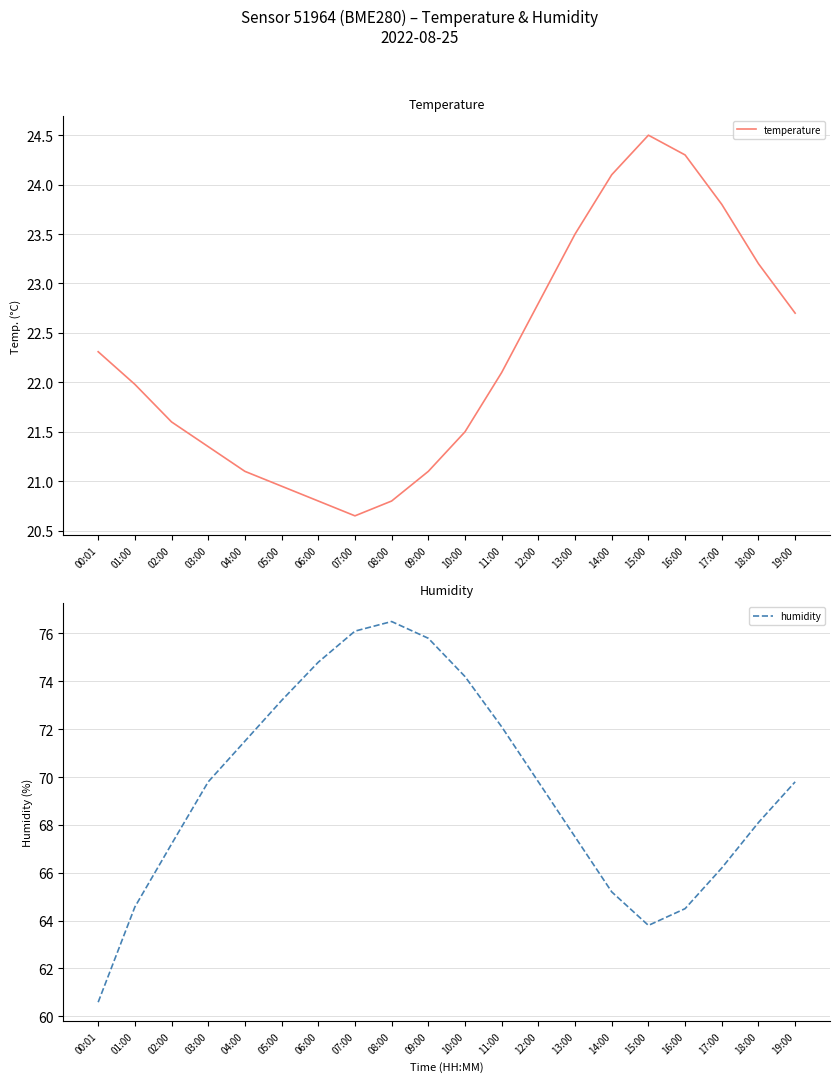

List the series in order of their peak value, lowest first.

temperature, humidity